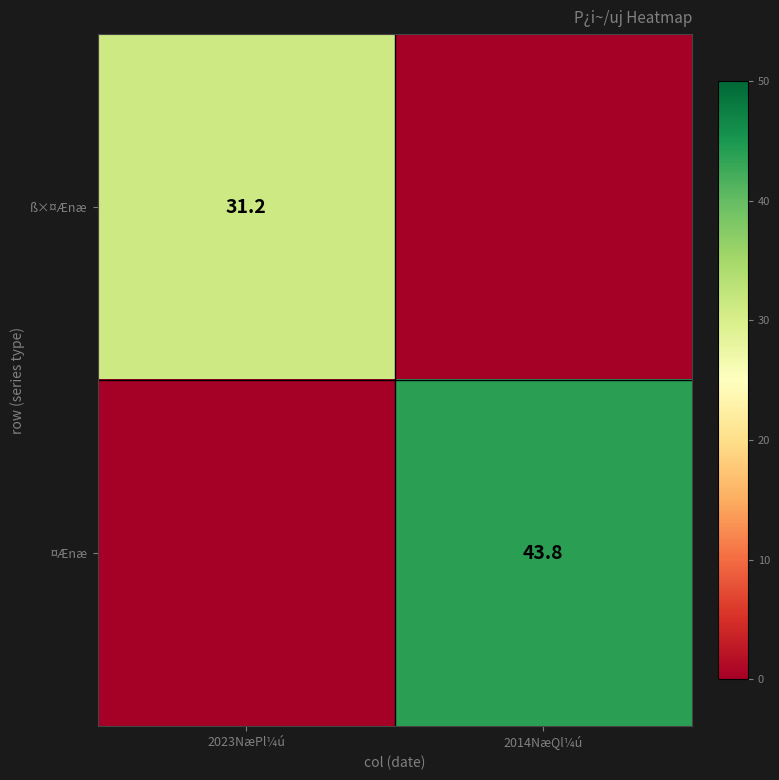

The value of ¤Ænæ at 2014NæQl¼ú is 25.3. True or false?

False